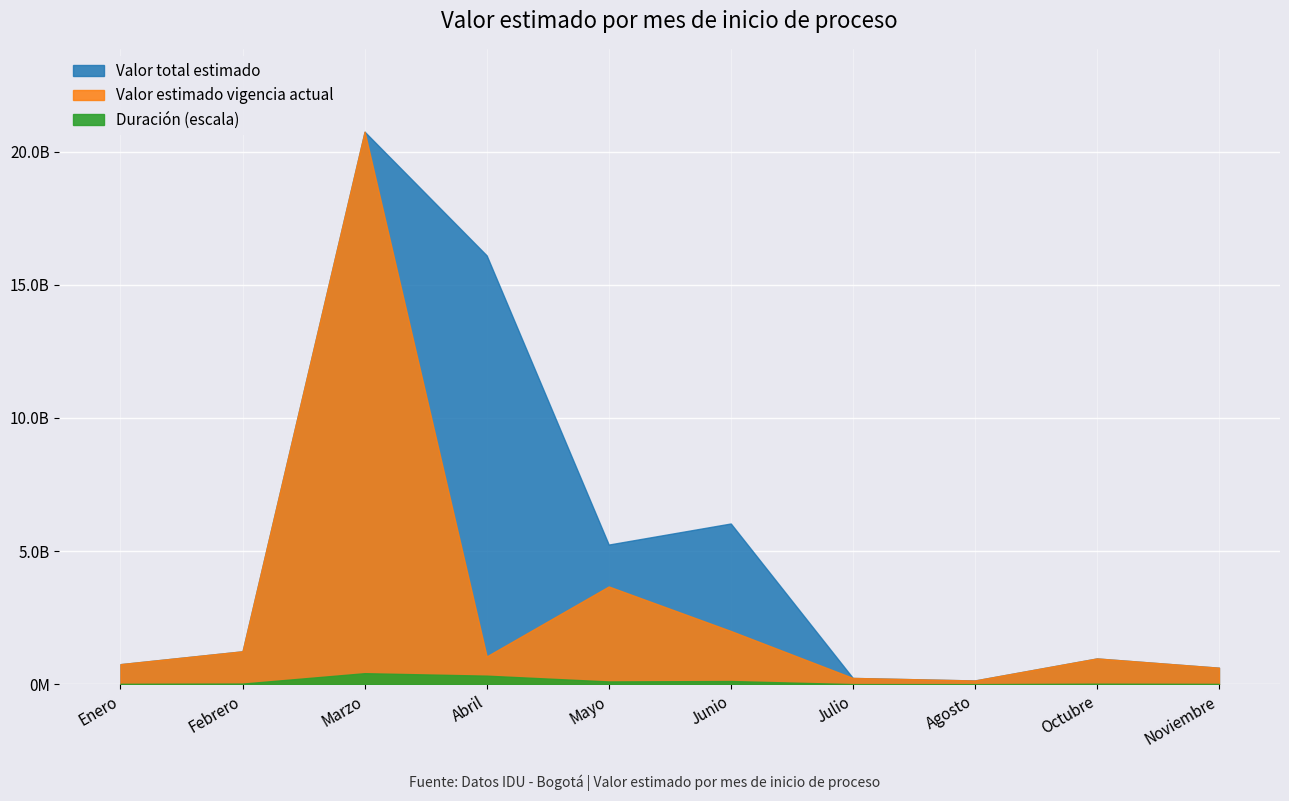

The Valor estimado vigencia actual series shows 1678422964 at Febrero. True or false?

False